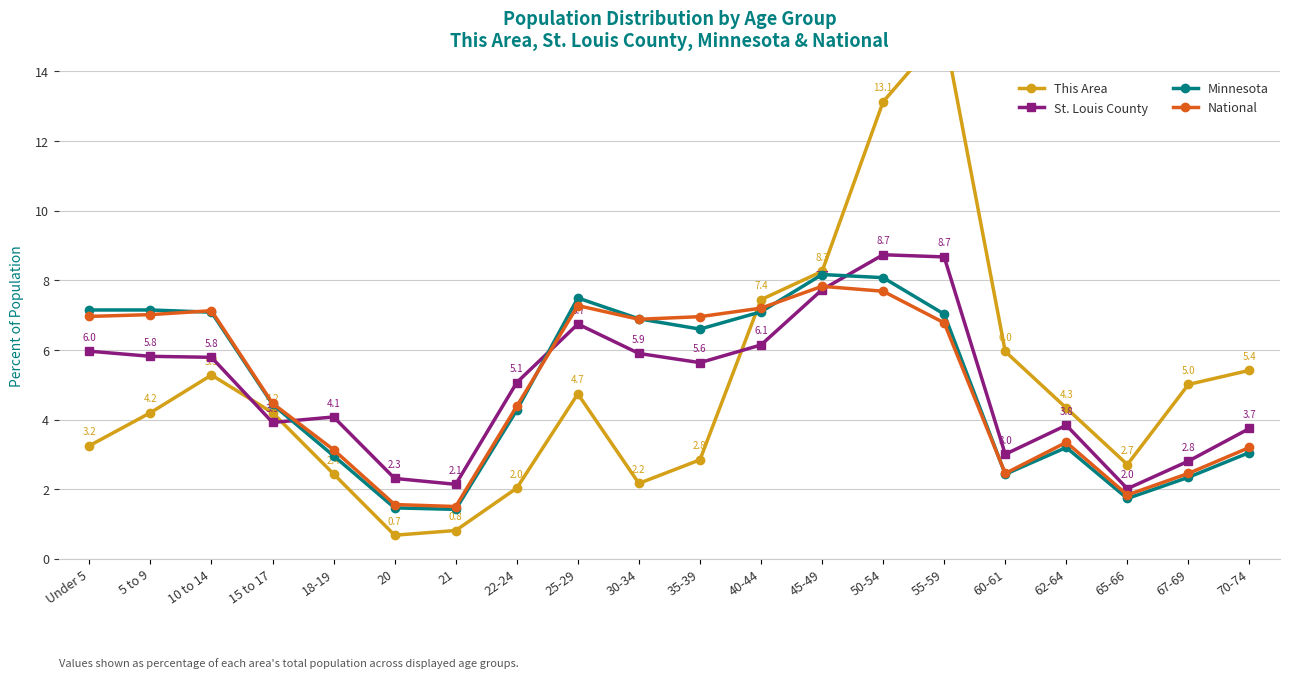

What is the label of the 7th point from the right?

50-54